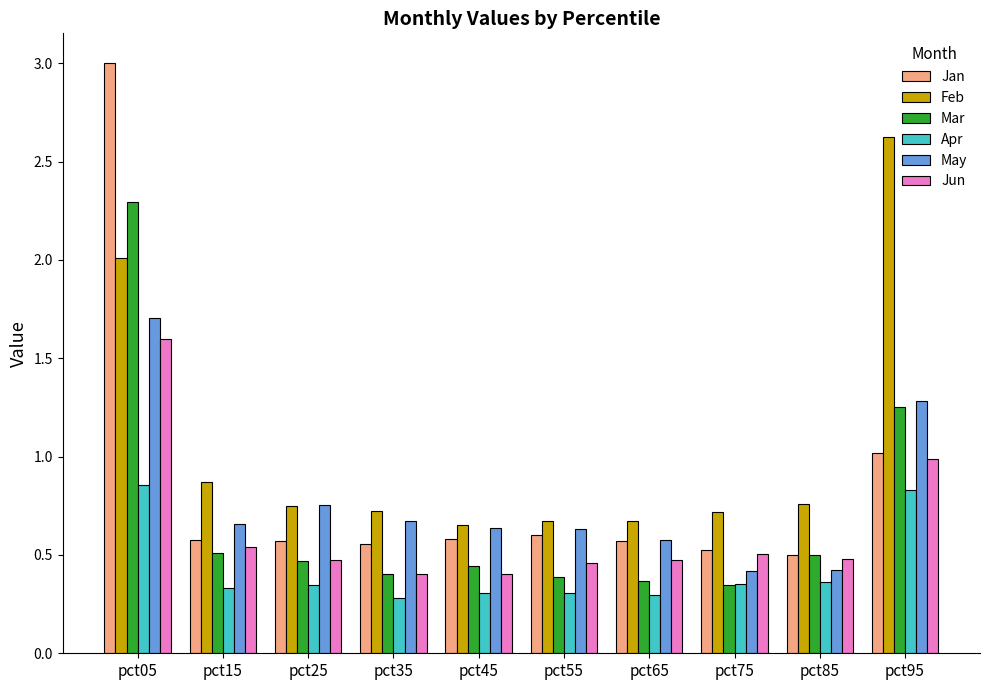

The Jun series shows 0.5 at pct55. True or false?

True